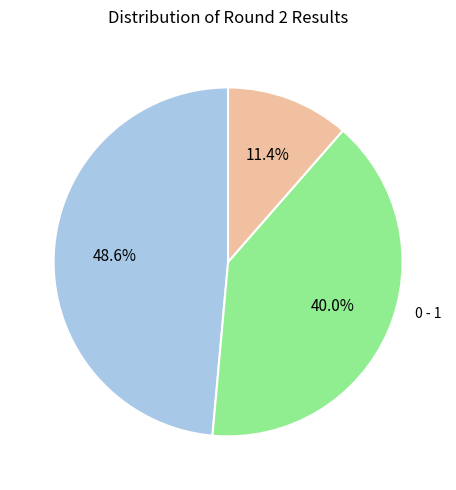

Is ½ - ½ the majority of the pie?

No